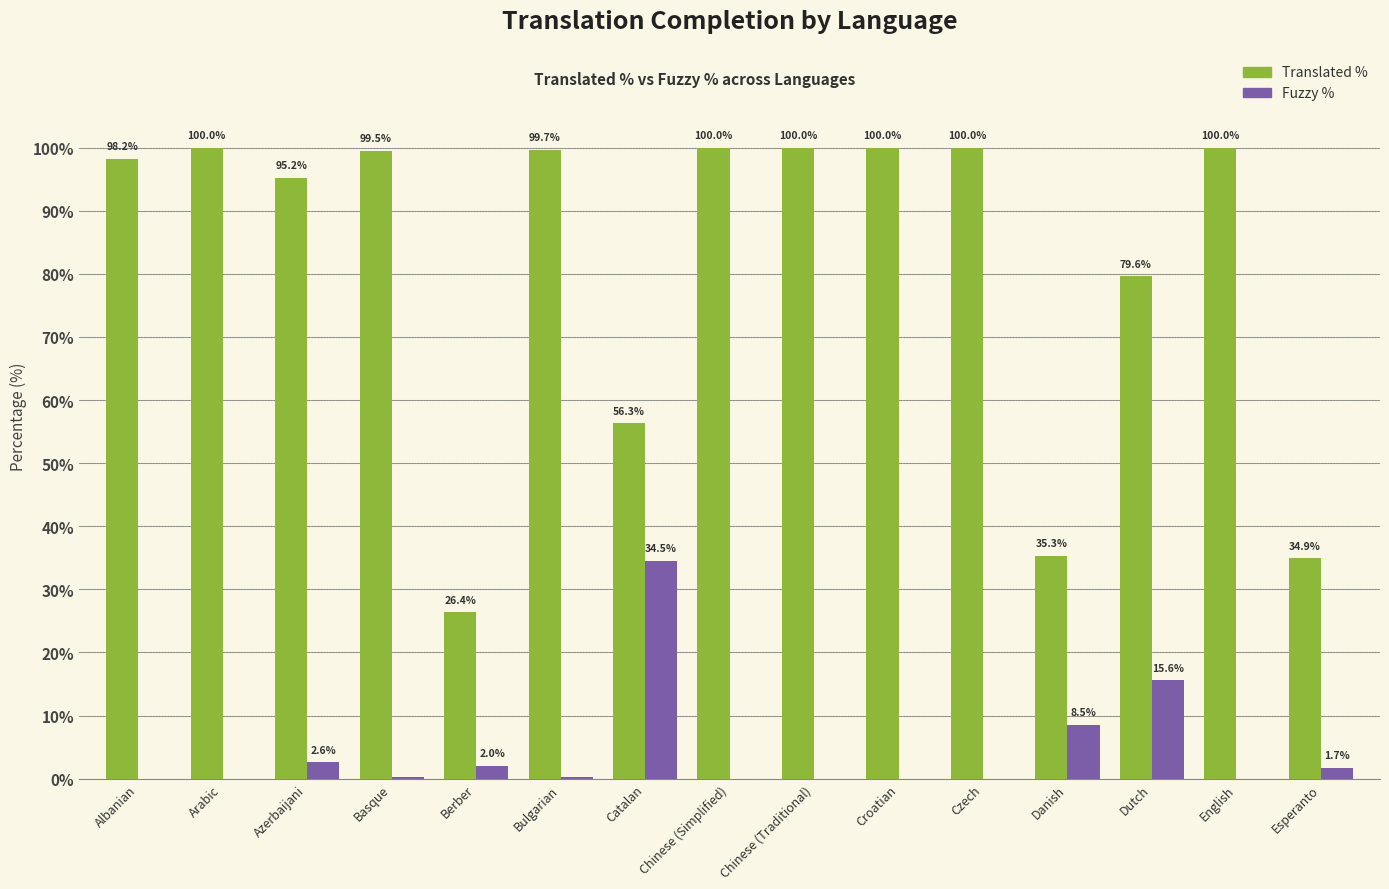

What is the greatest value displayed?

100.0